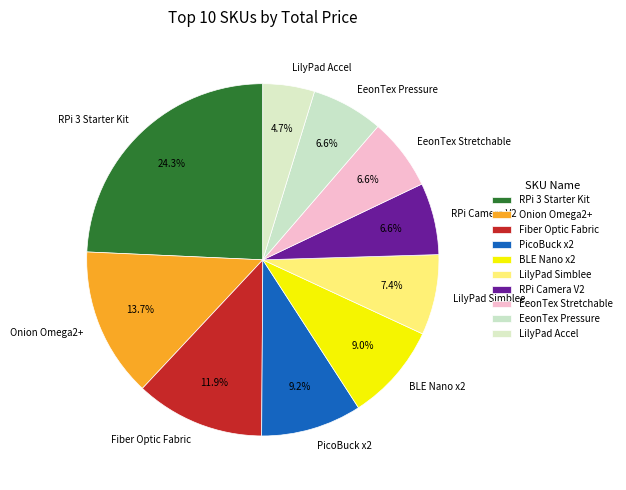

Does EeonTex Pressure account for over 50% of the chart?

No